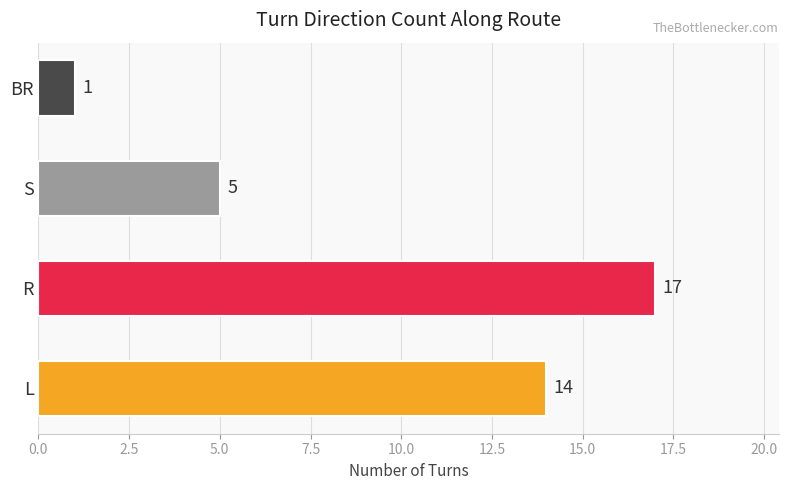

At which label is the value closest to 9?

S